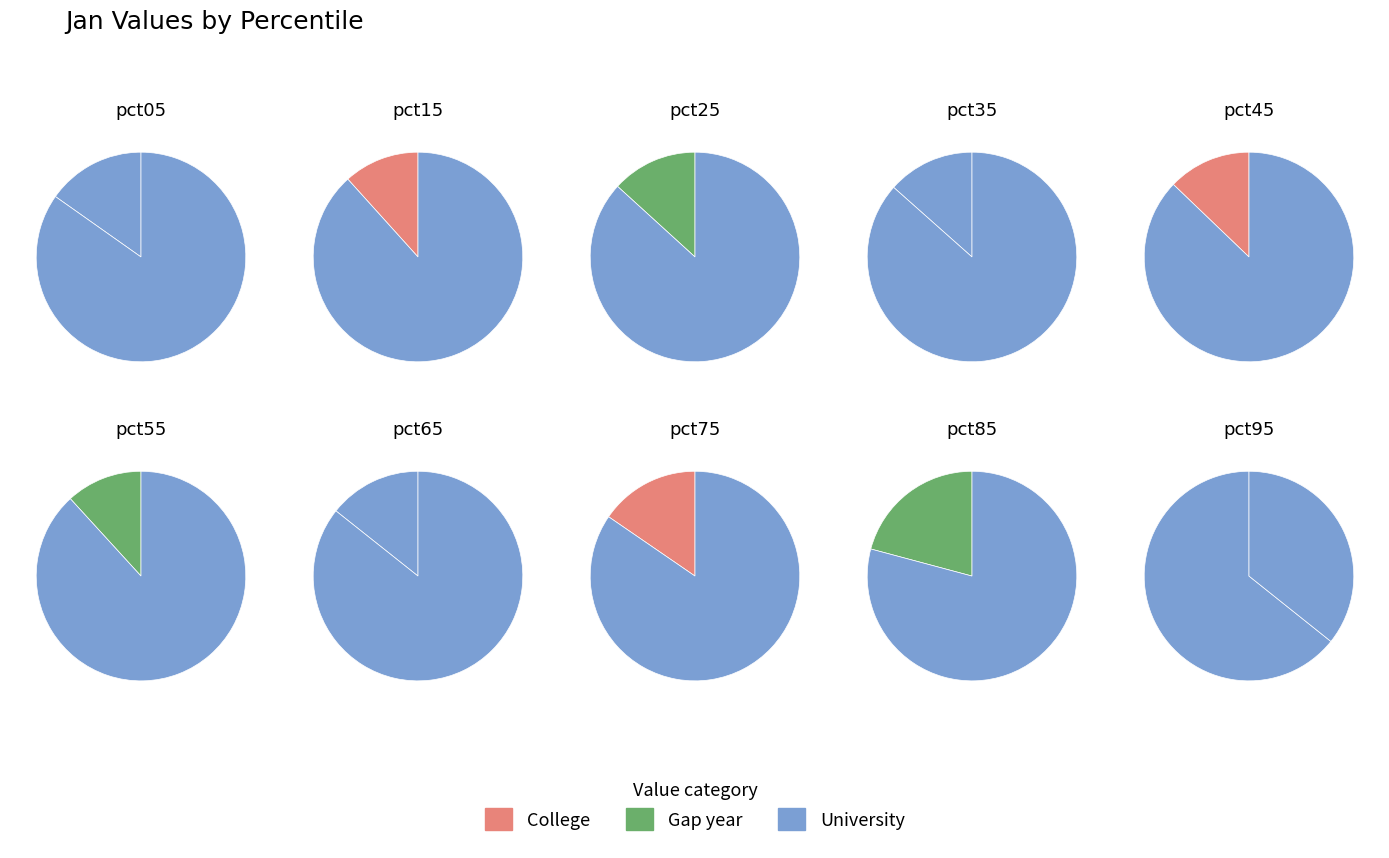

What is the change in value from pct05 to pct95?

+0.5